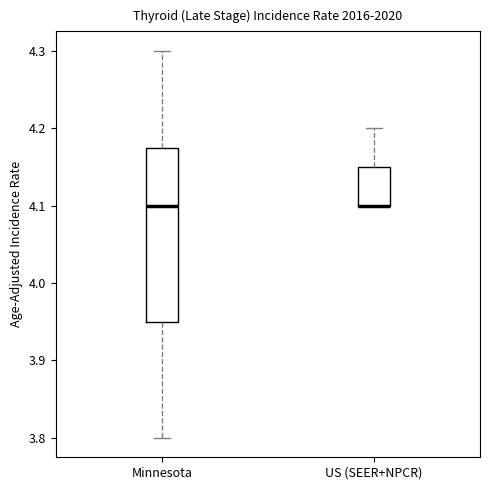

Where is the upper edge of the box for Minnesota on the y-axis? The values are not printed on the chart, so give them approximately, as read against the axis.

4.18